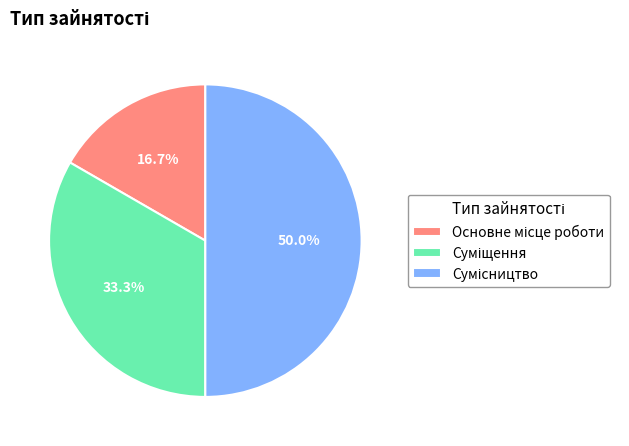

What is the ratio of the value at Основне місце роботи to the value at Сумісництво?

0.3